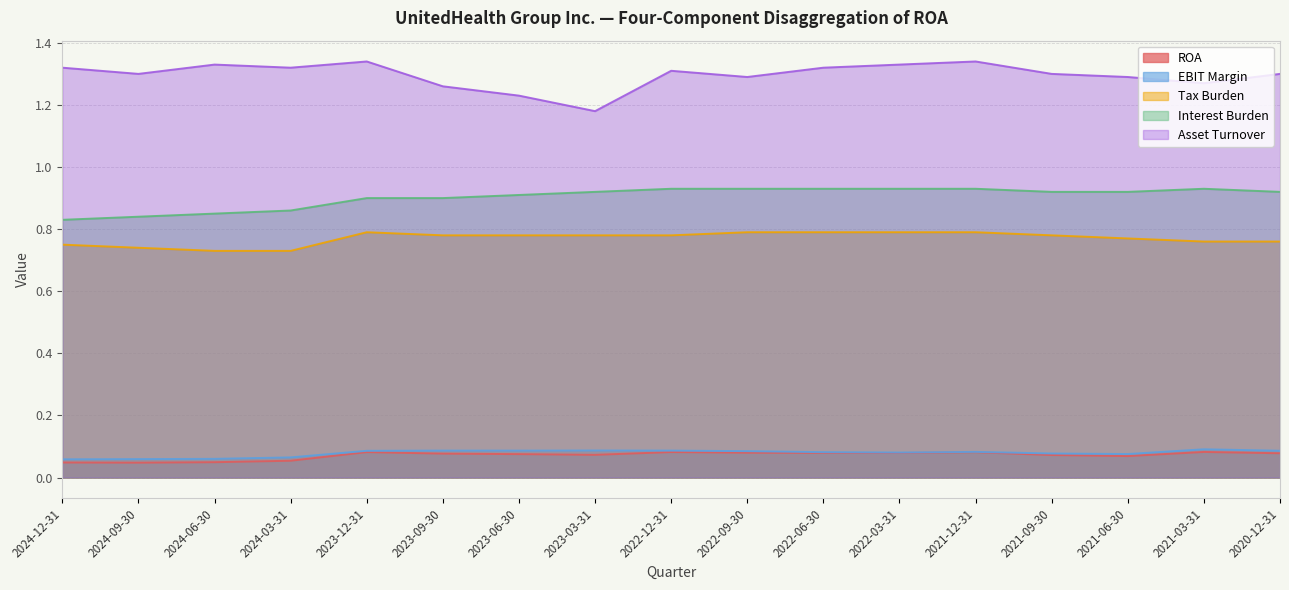

Between 2020-12-31 and 2021-03-31, which is larger?

2021-03-31